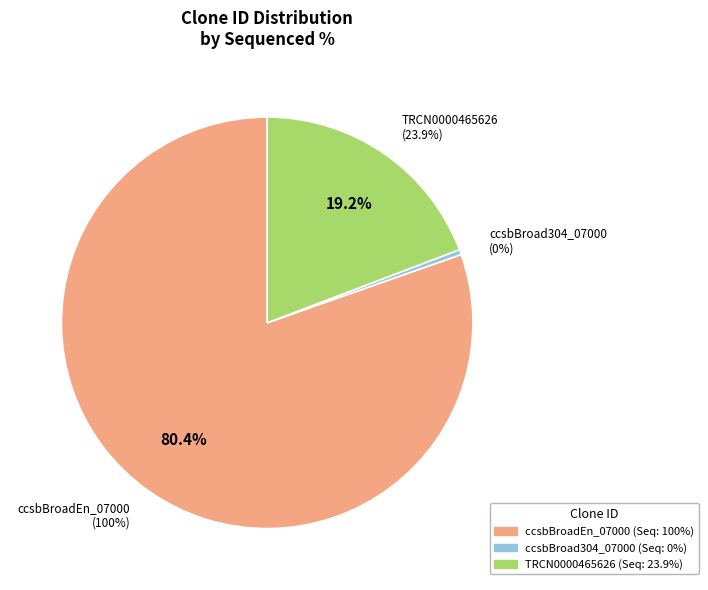

To the nearest percent, what is the average slice percentage?

33%